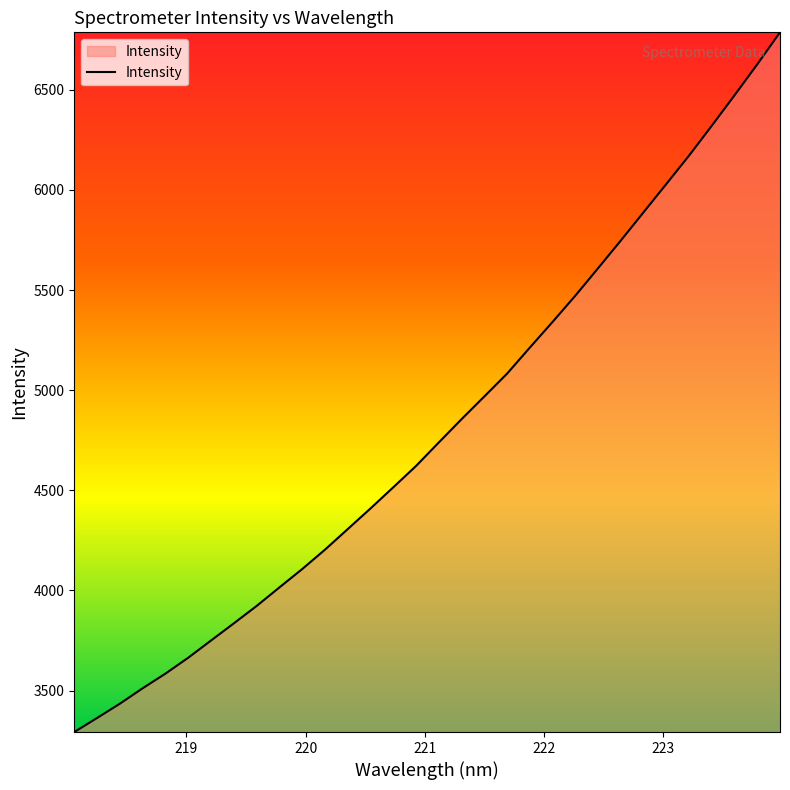

Reading left to right, what are all the values shown in this chart?

3293.2	3363.4	3434.6	3511.8	3584.8	3664.3	3750.1	3835.7	3922.6	4015.1	4106.7	4203.5	4306.3	4409.5	4515.1	4621.6	4739.1	4855.3	4968.7	5082.7	5212.8	5341.2	5472.1	5609.1	5747.5	5888.6	6029.7	6171.7	6320.8	6472.7	6627.3	6787.2